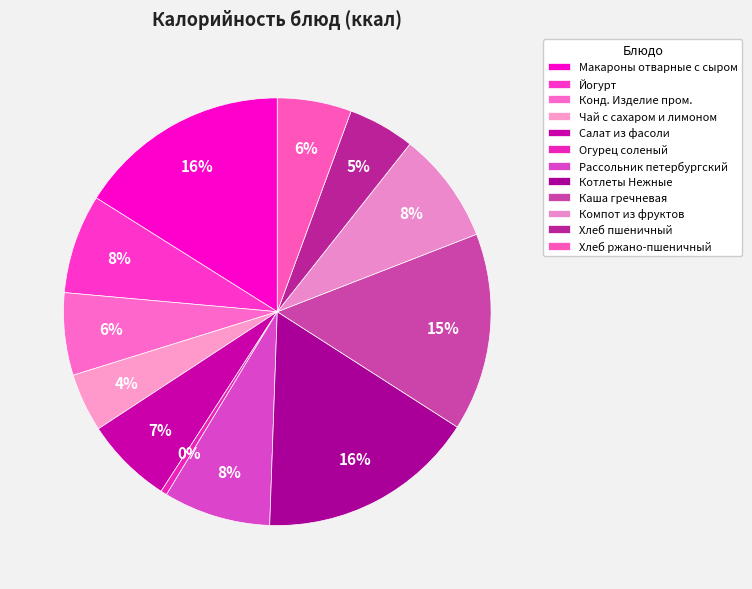

Which category has the smallest portion of the pie?

Огурец соленый